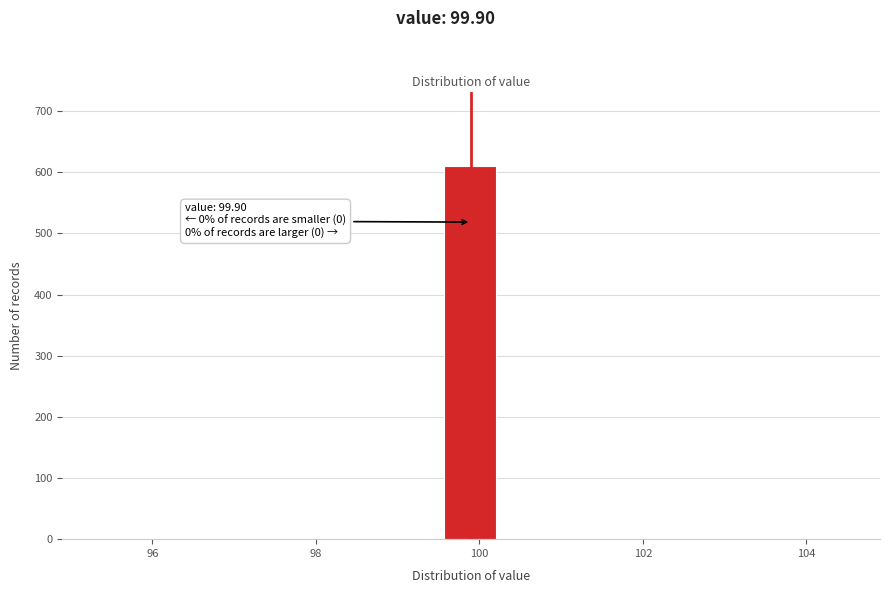

Around what value on the x-axis is the tallest bar? Give the approximate position of its centre, as read against the axis.

99.8